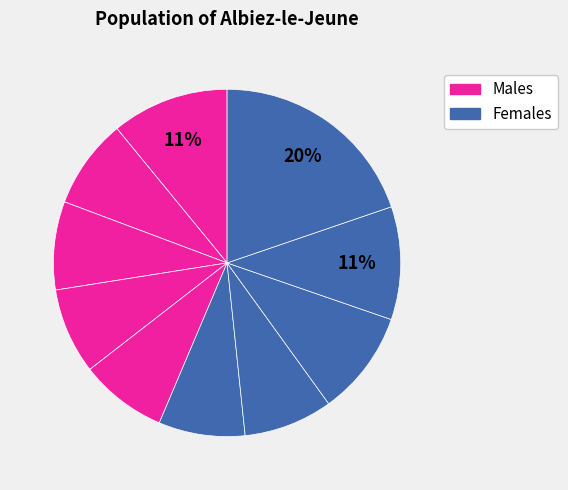

How many segments does this pie chart have?

10